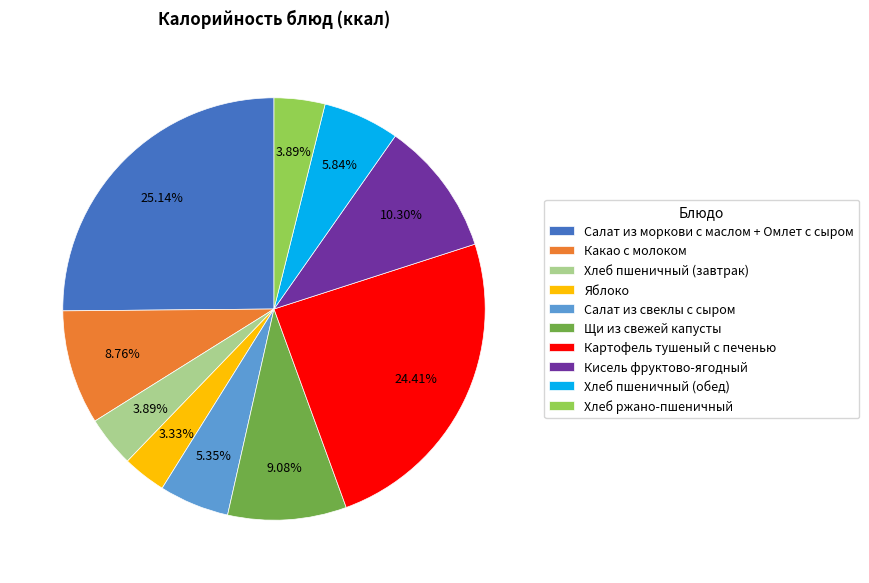

To the nearest percent, what is the average slice percentage?

10%